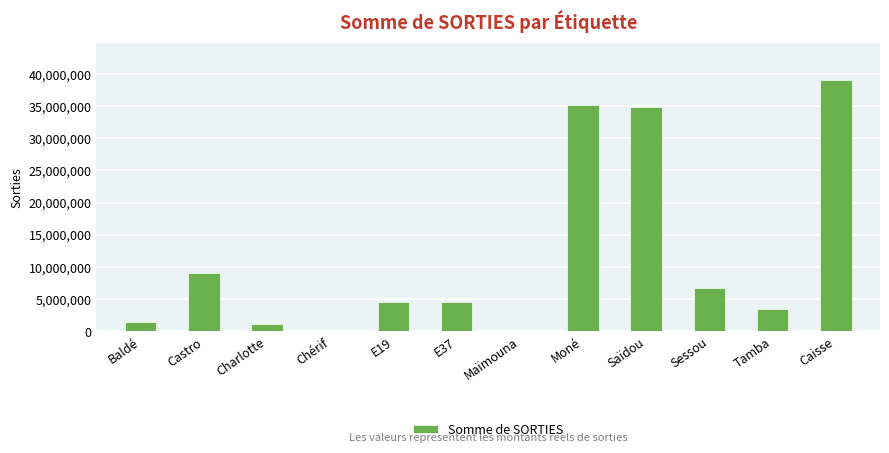

The value at Sessou is 6720000. True or false?

True